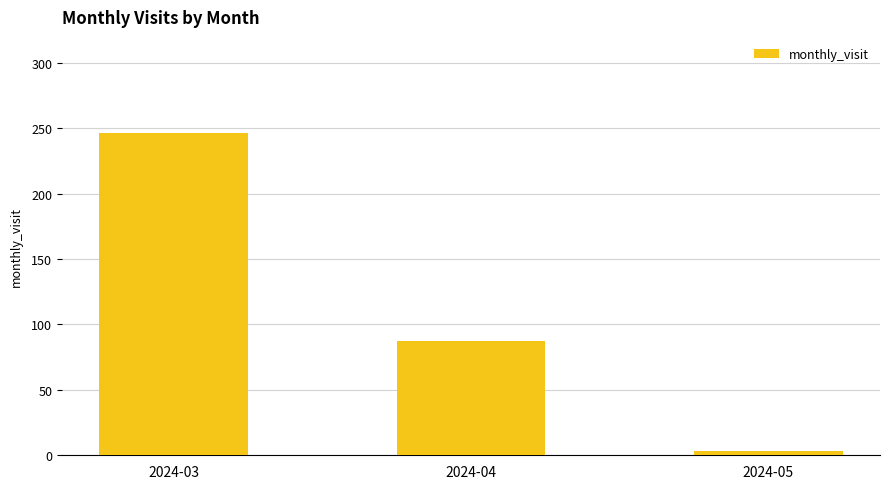

What is the sum of the values at 2024-05 and 2024-04?

90